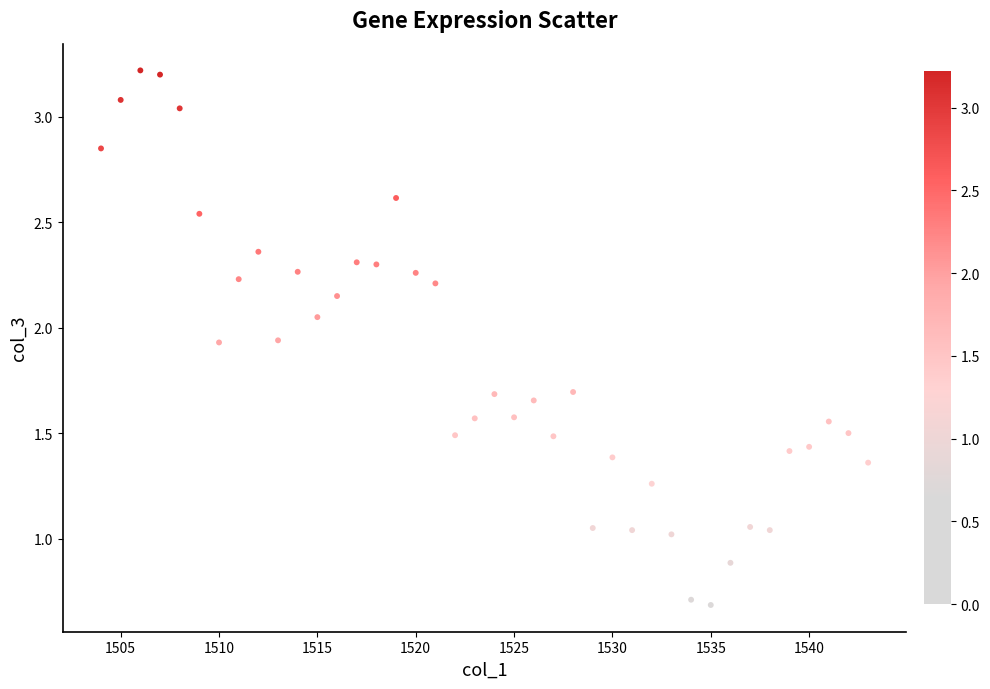

What is the range of X values (max minus min)?

39.0